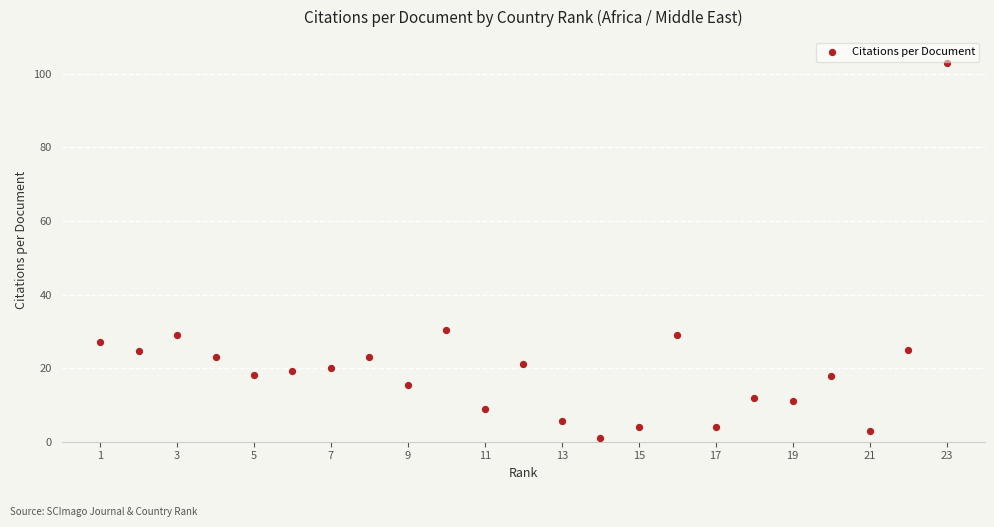

What is the range of X values (max minus min)?

22.0